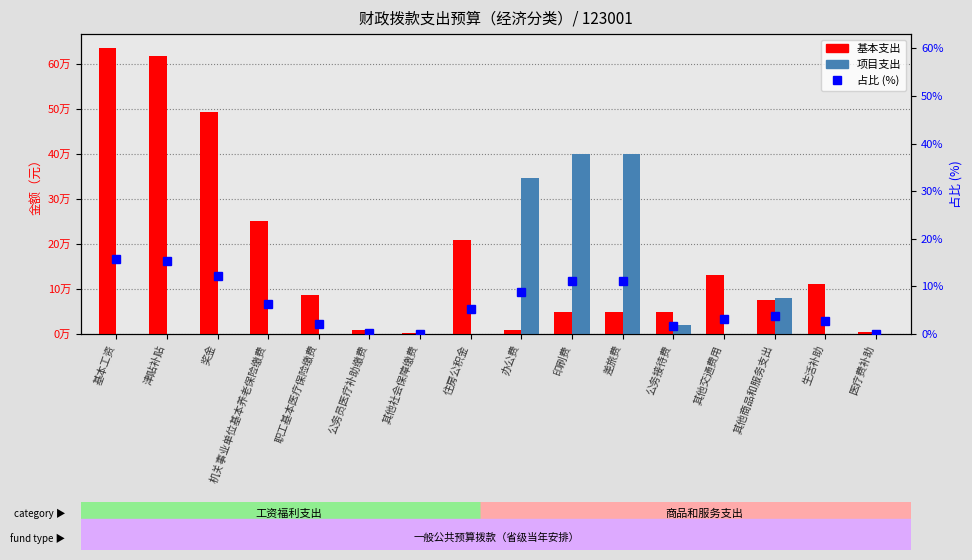

What is the minimum value for 基本支出?

2520.0